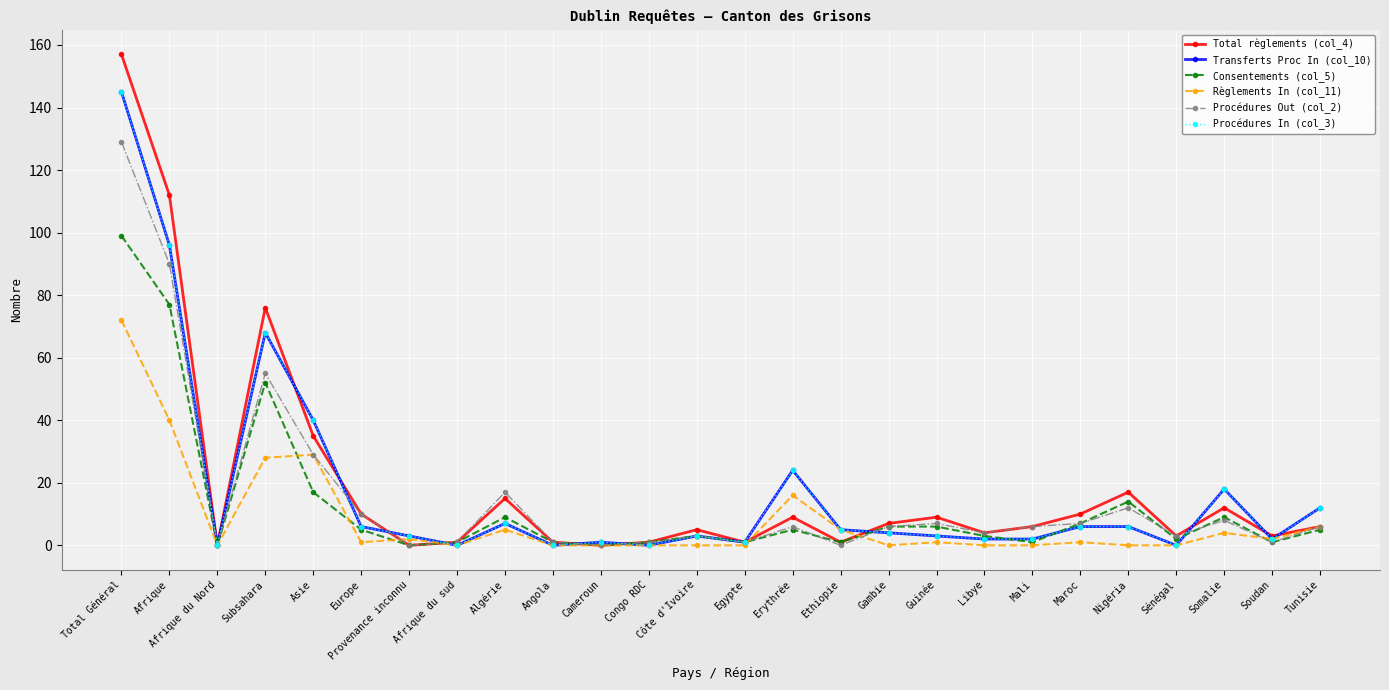

What is the difference between the highest and lowest values at Algérie?

12